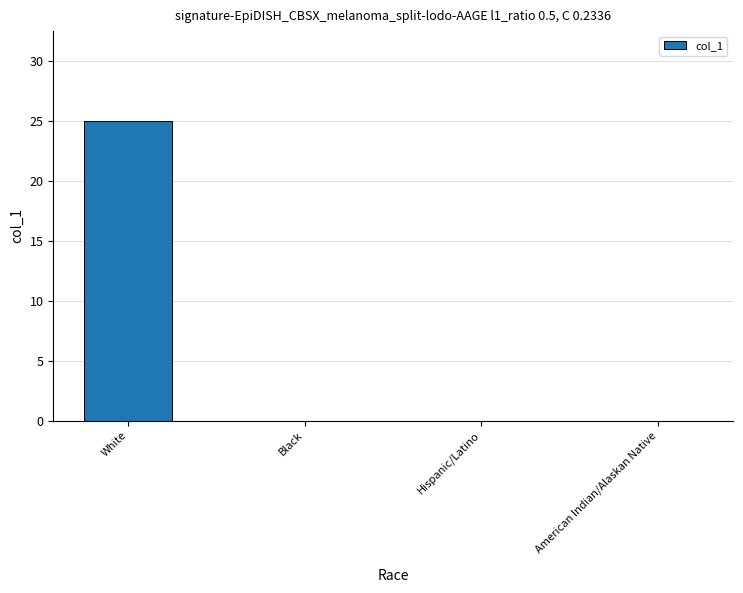

What is the change in value from White to Black?

-25